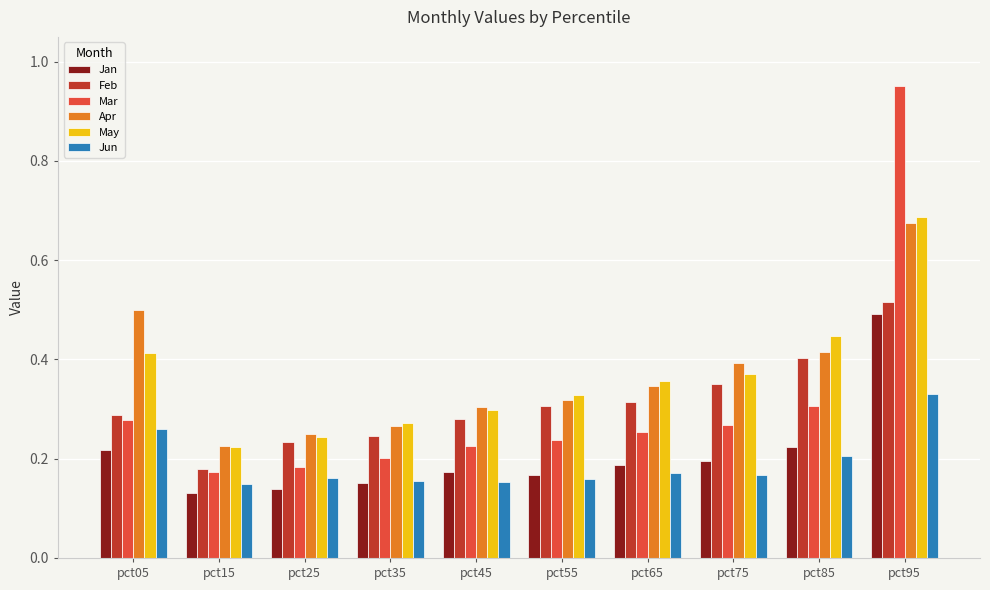

What is the total value across all series at pct55?

1.5